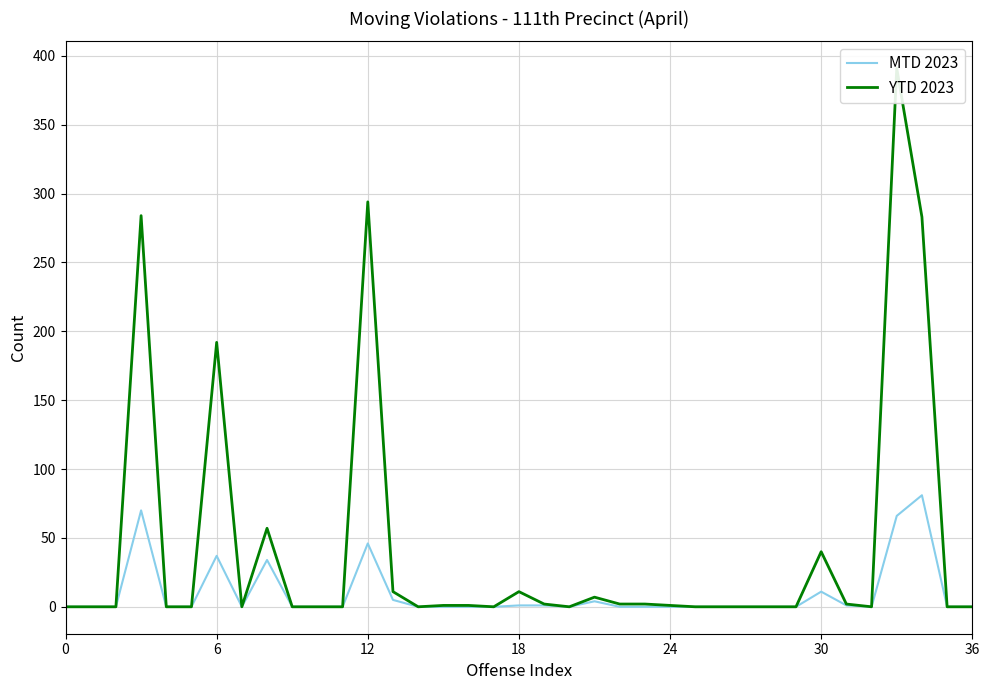

What are all the series names shown in the legend?

MTD 2023, YTD 2023